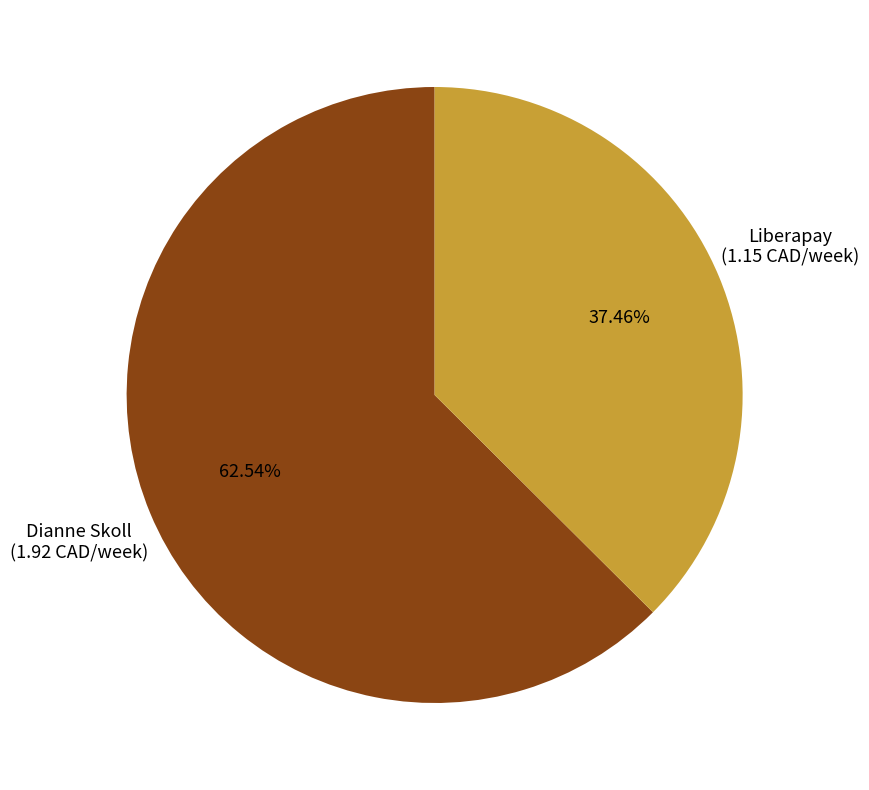

Is there a majority slice in this chart?

Yes